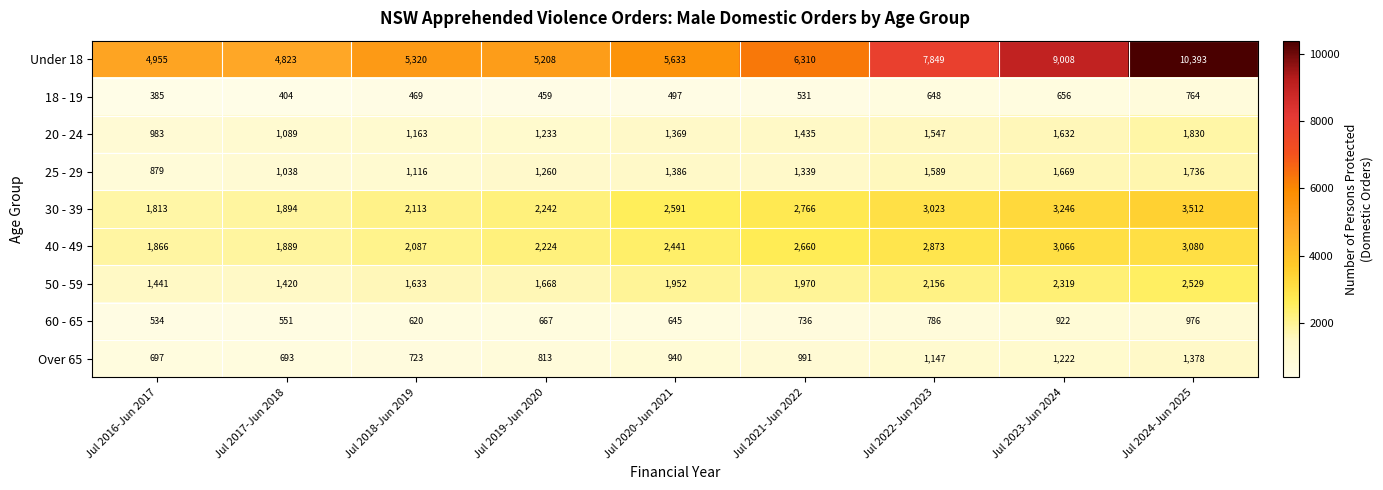

What is the smallest value displayed?

385